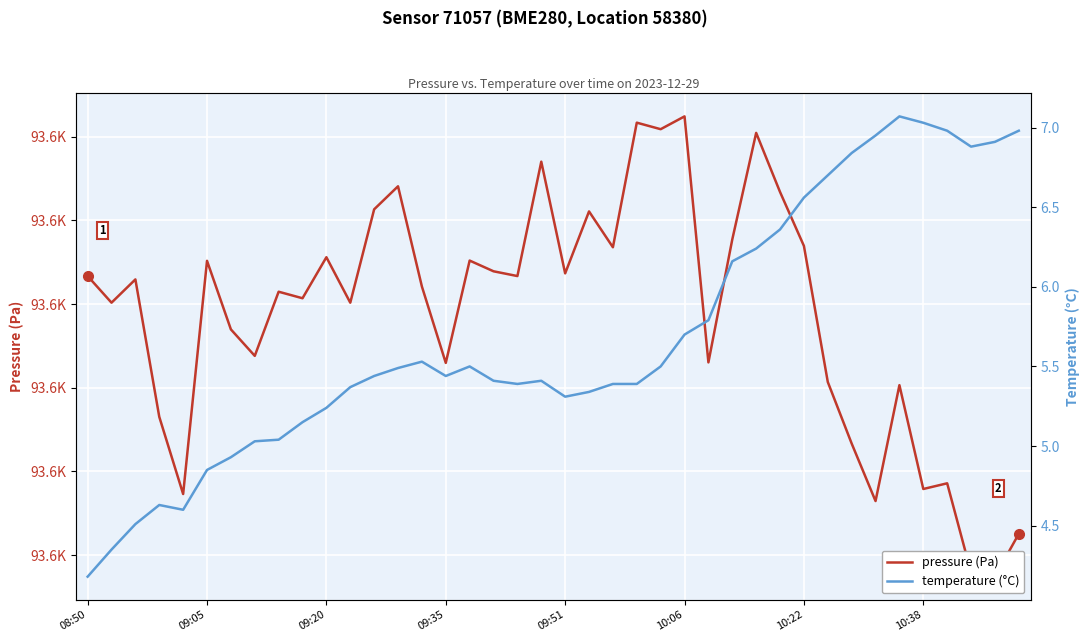

What position from the left is 18?

19